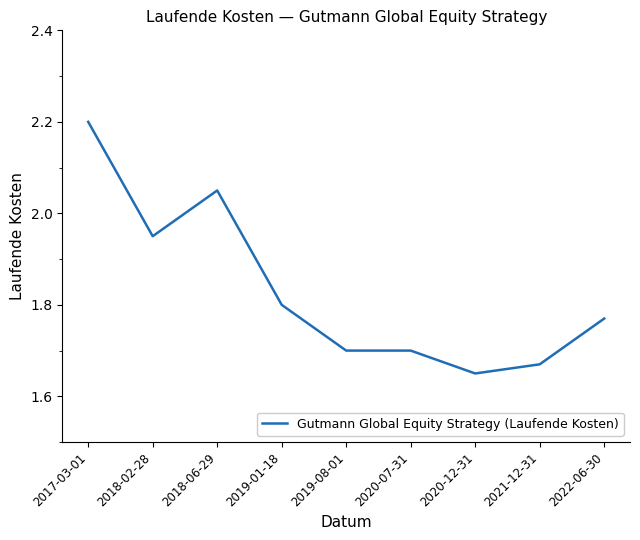

Between 2022-06-30 and 2021-12-31, which is larger?

2022-06-30